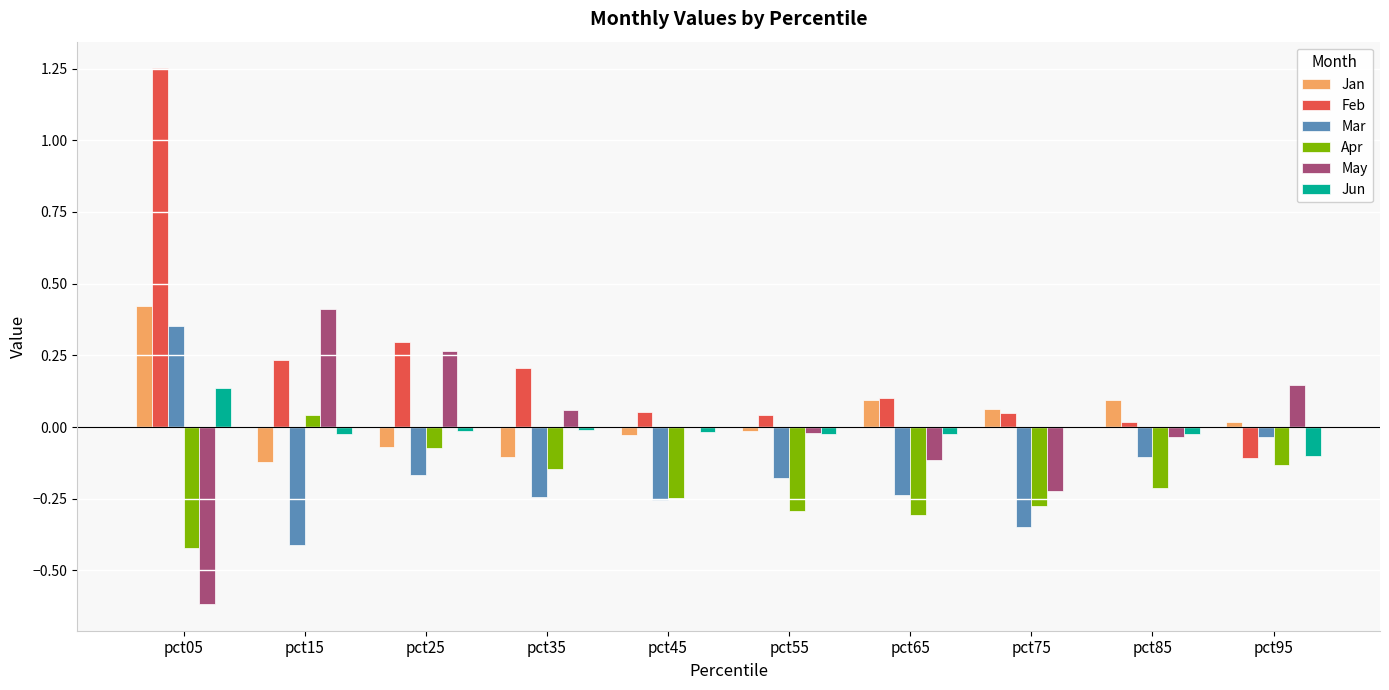

True or false: Mar has a value of -0.0 at pct95.

True